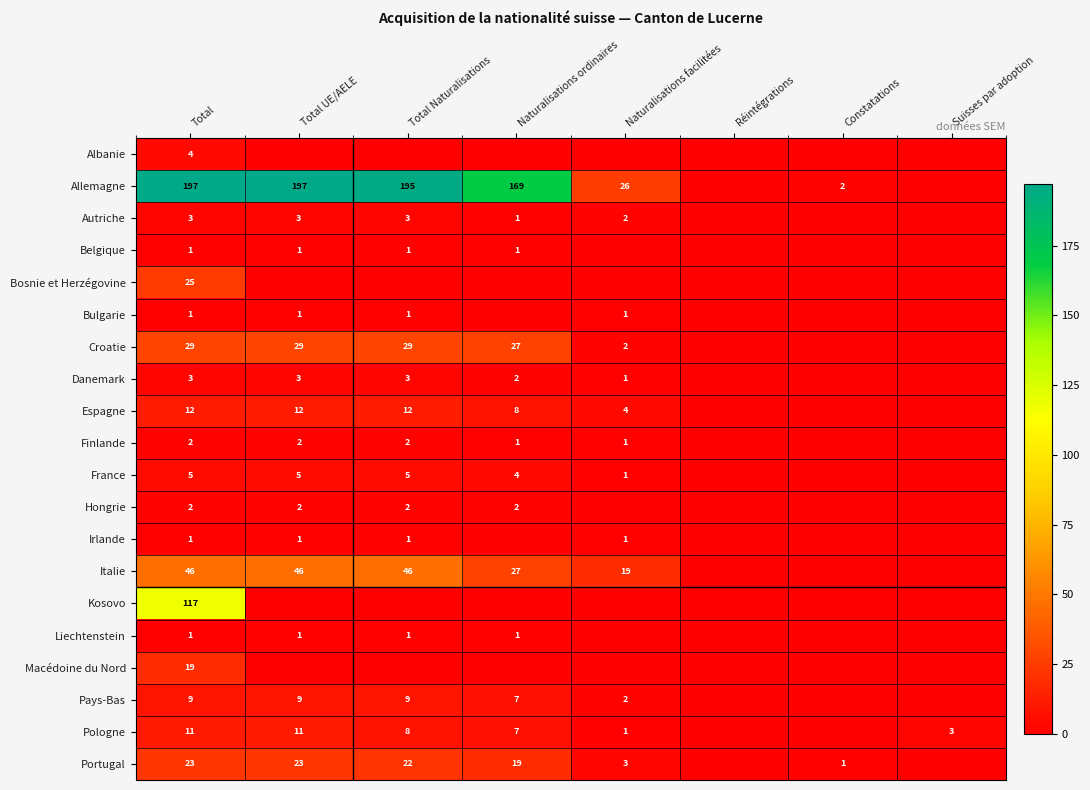

How many series are shown in this chart?

20